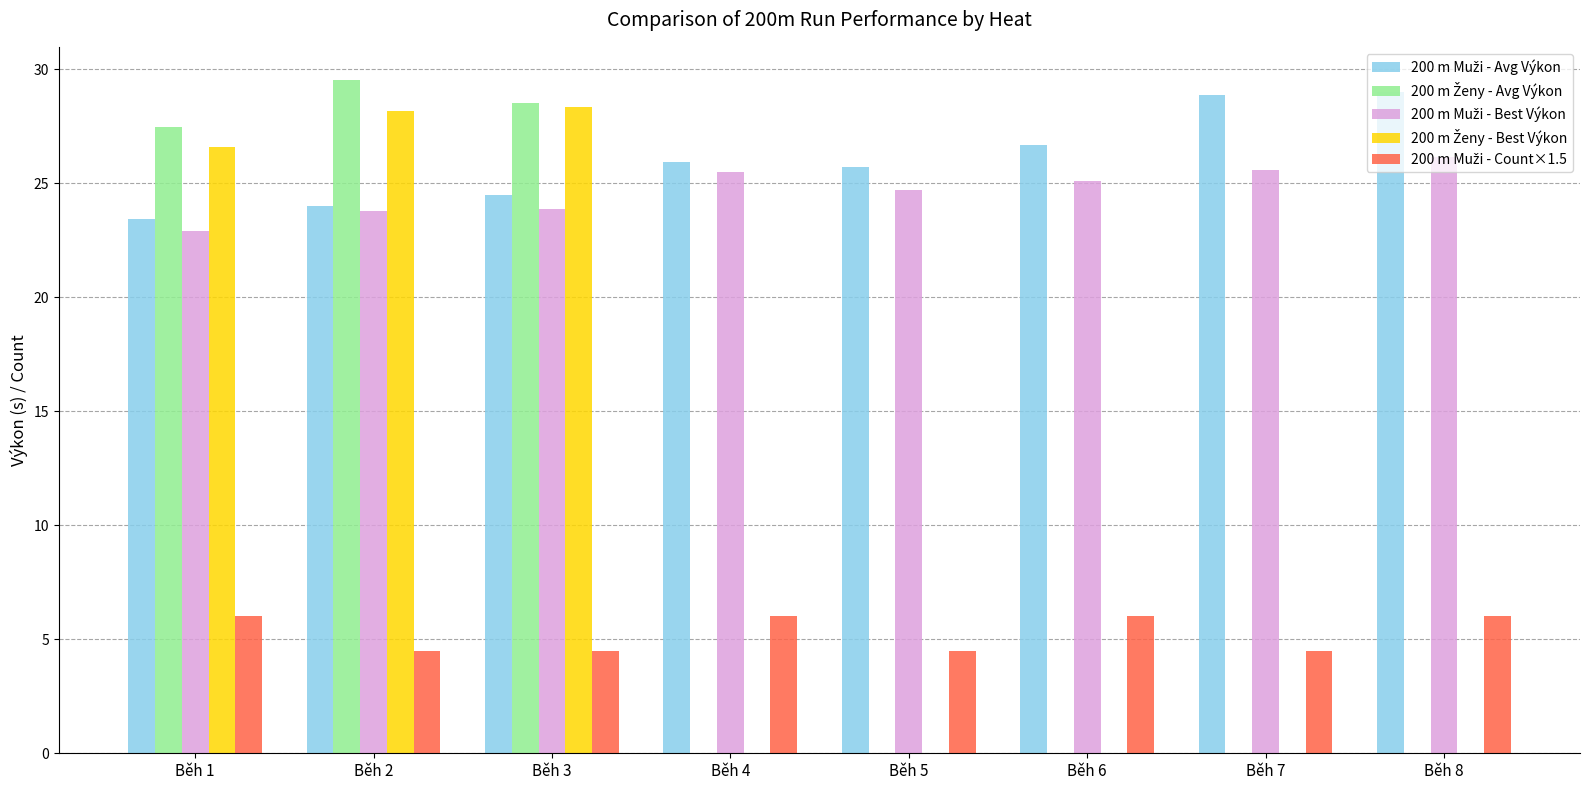

Is the value of 200 m Ženy - Best Výkon at Běh 4 greater than the value of 200 m Ženy - Avg Výkon at Běh 3?

No